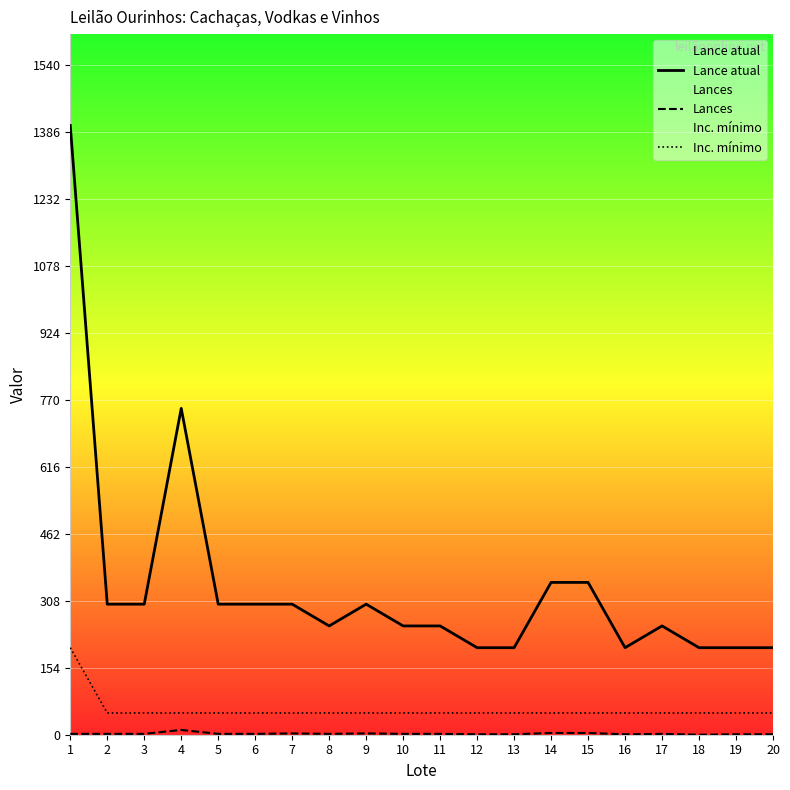

What is the difference between the maximum and minimum values in the Inc. mínimo series?

150